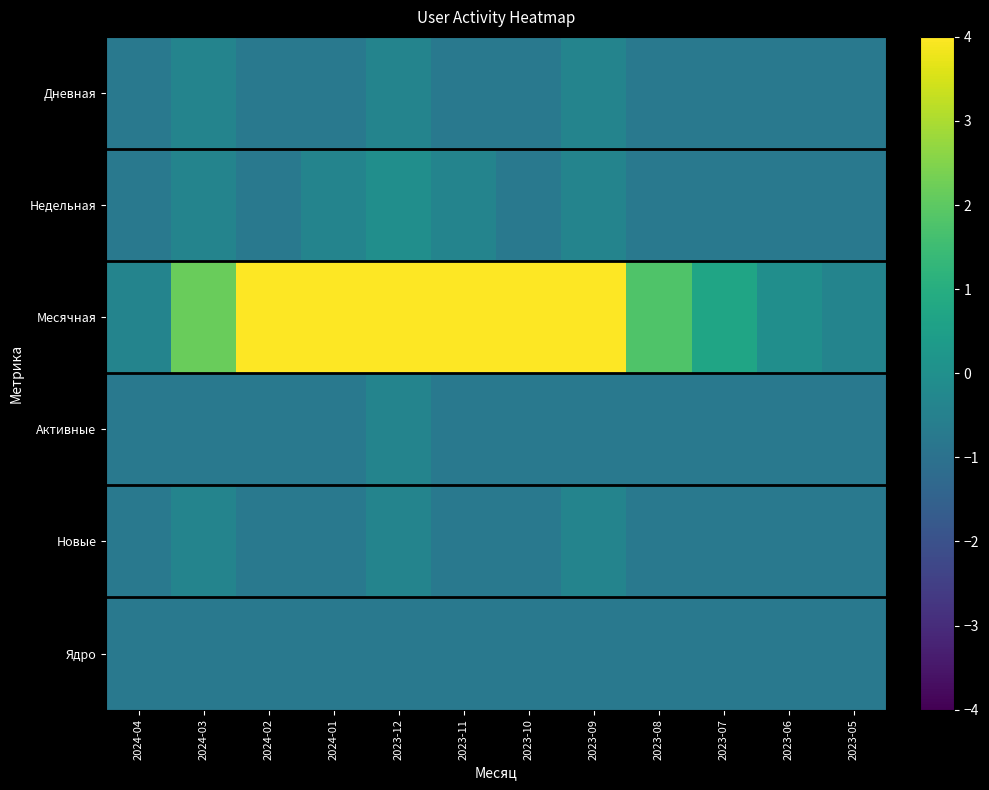

Which has a higher value, 2024-04 or 2023-05?

2024-04